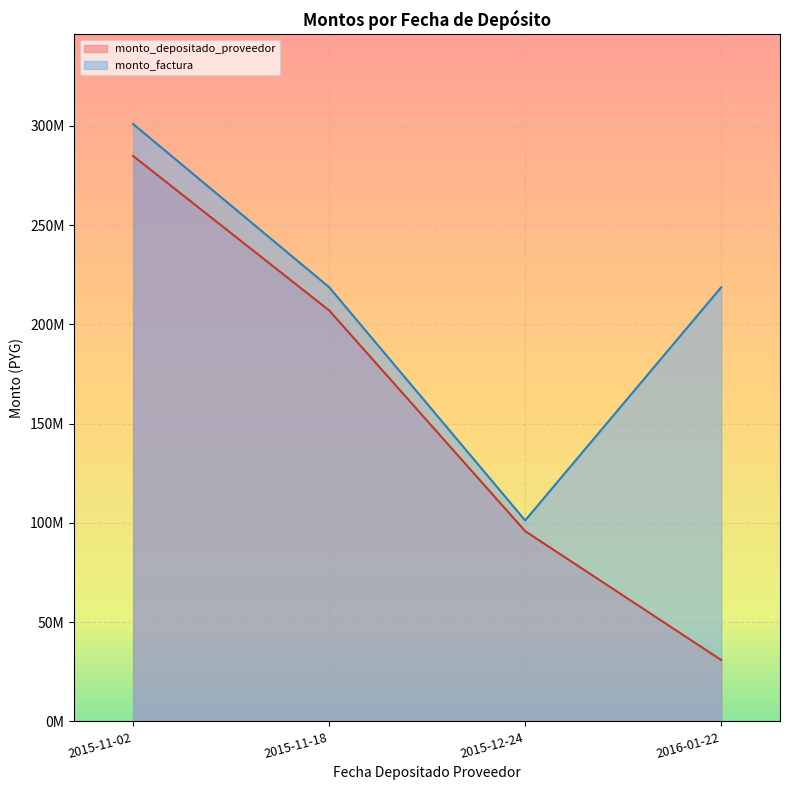

What are all the series names shown in the legend?

monto_depositado_proveedor, monto_factura